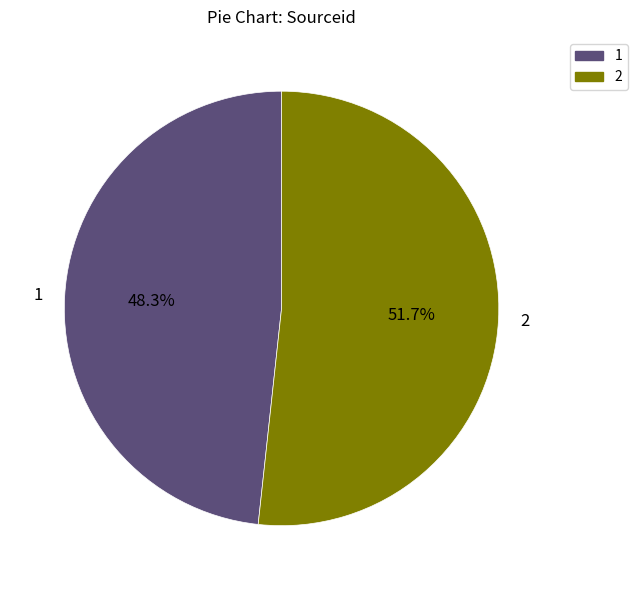

How many slices are in this pie chart?

2